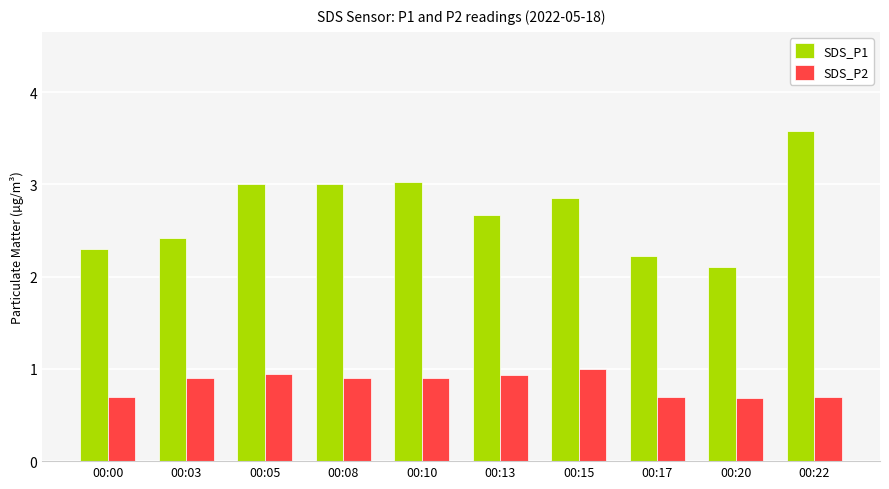

Rank the series by their average value, from highest to lowest.

SDS_P1, SDS_P2